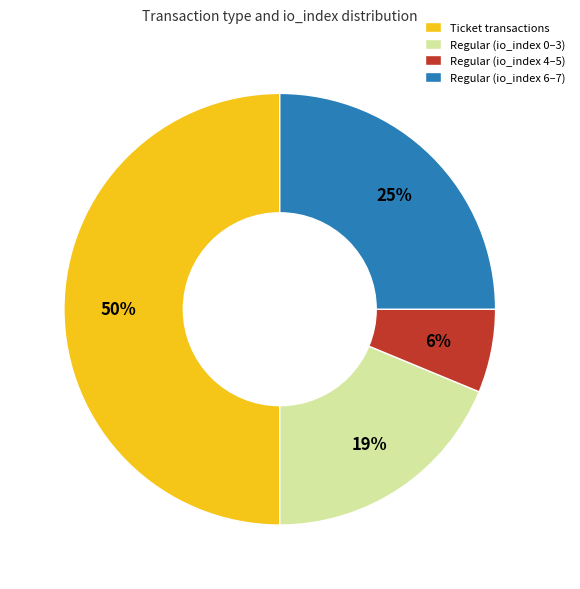

How many slices are in this pie chart?

4